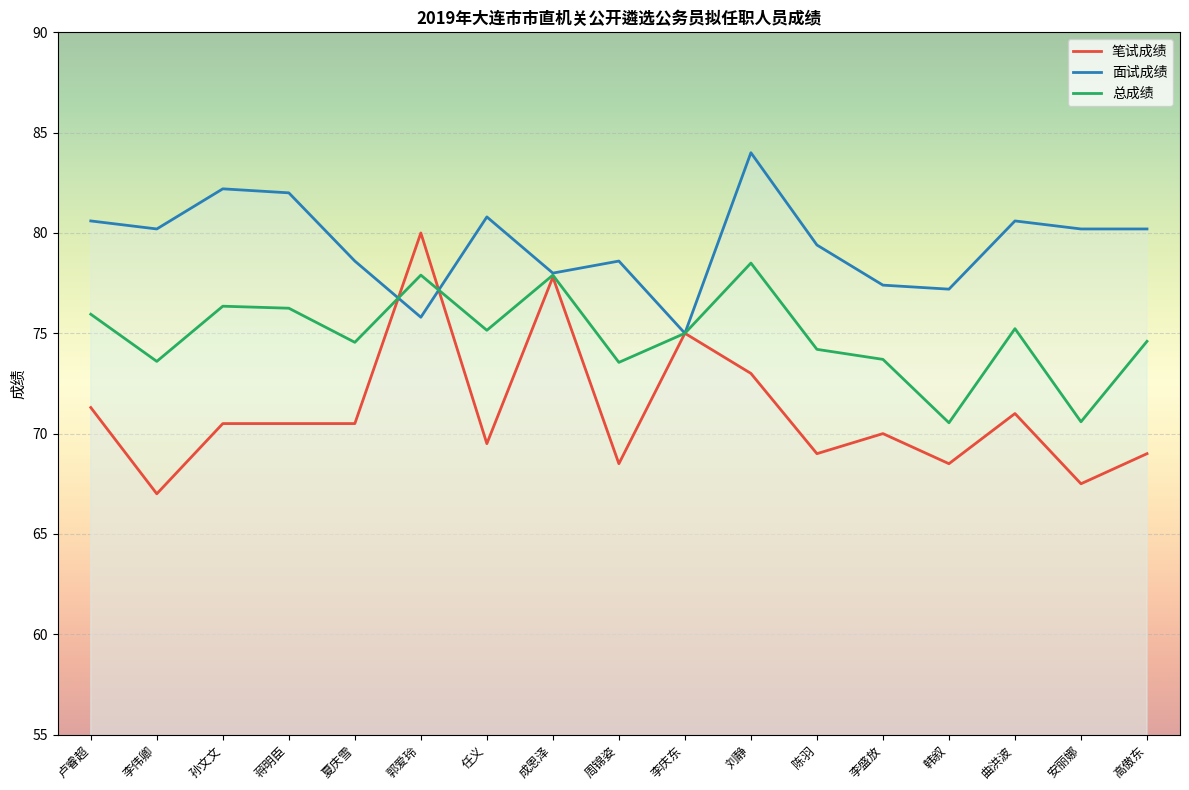

True or false: 面试成绩 and 总成绩 intersect in this chart.

True